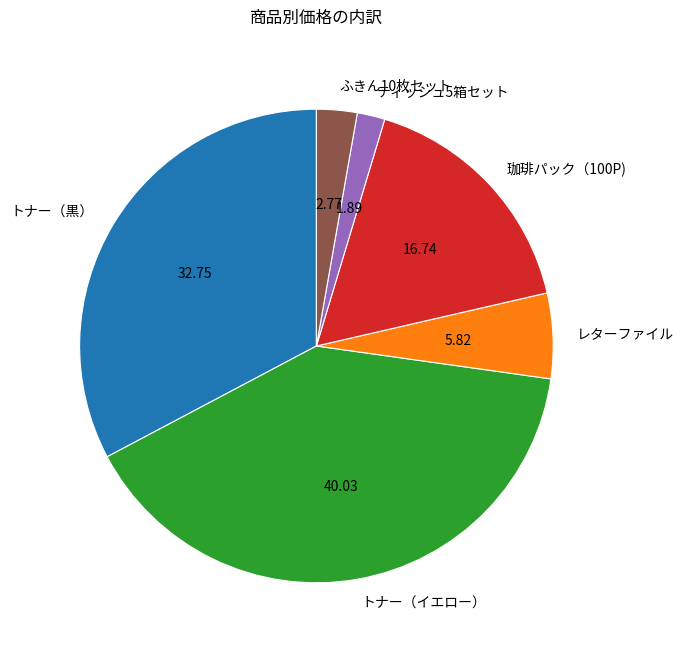

Between レターファイル and トナー（イエロー）, which is larger?

トナー（イエロー）